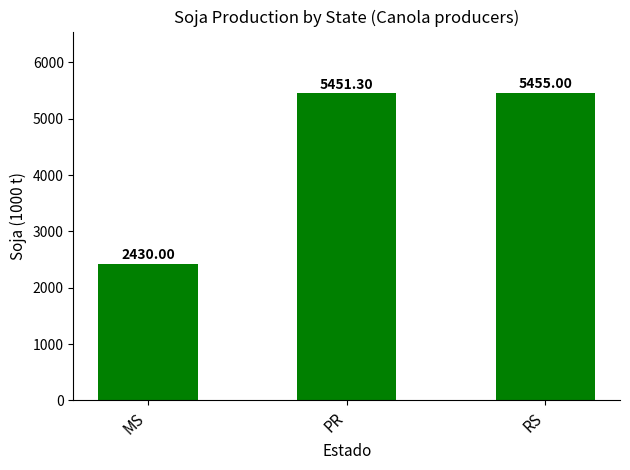

The chart shows a value of 2591.4 at PR. True or false?

False